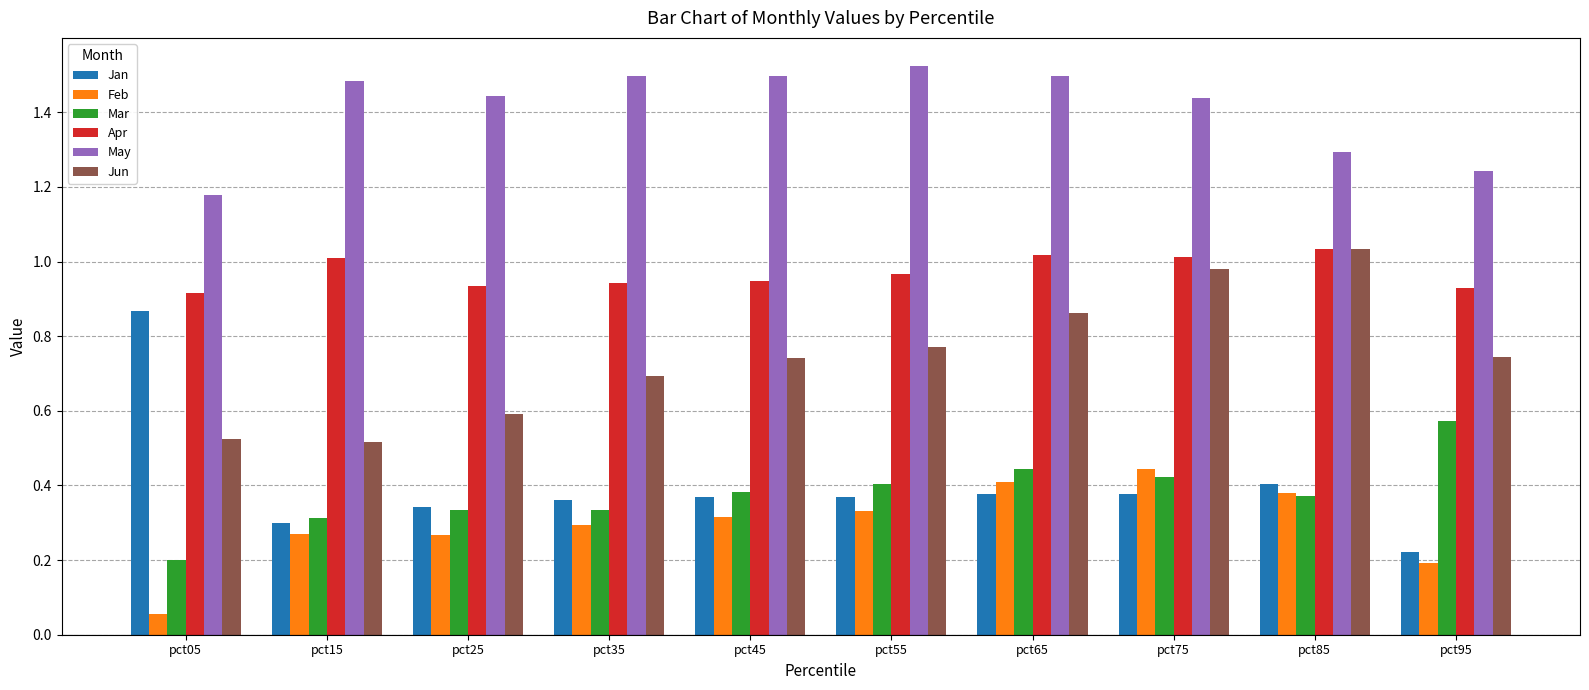

Where is Apr nearest to the value 0?

pct05